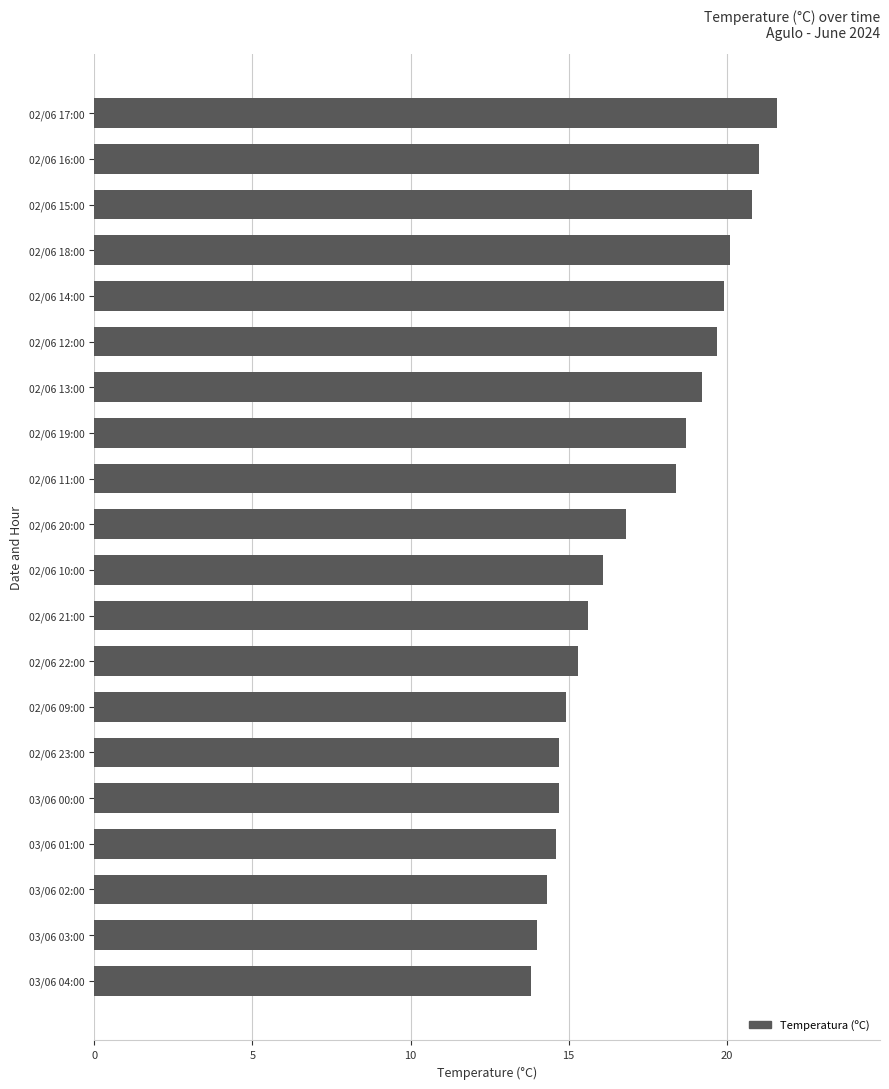

Approximately how many times larger is the value at 02/06 21:00 compared to 02/06 23:00?

1.1